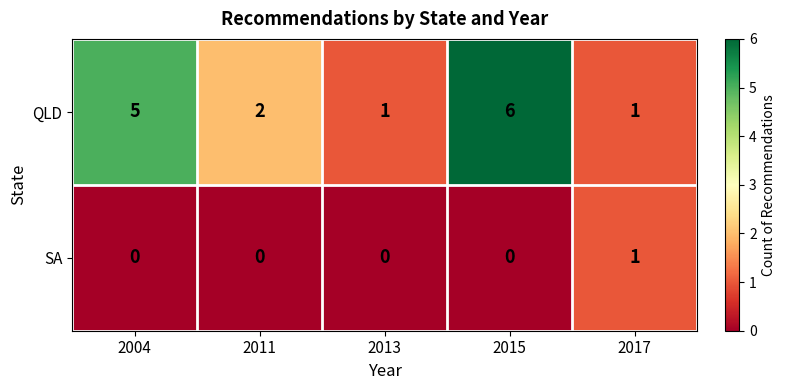

Is it true that QLD equals 5 at 2004?

True